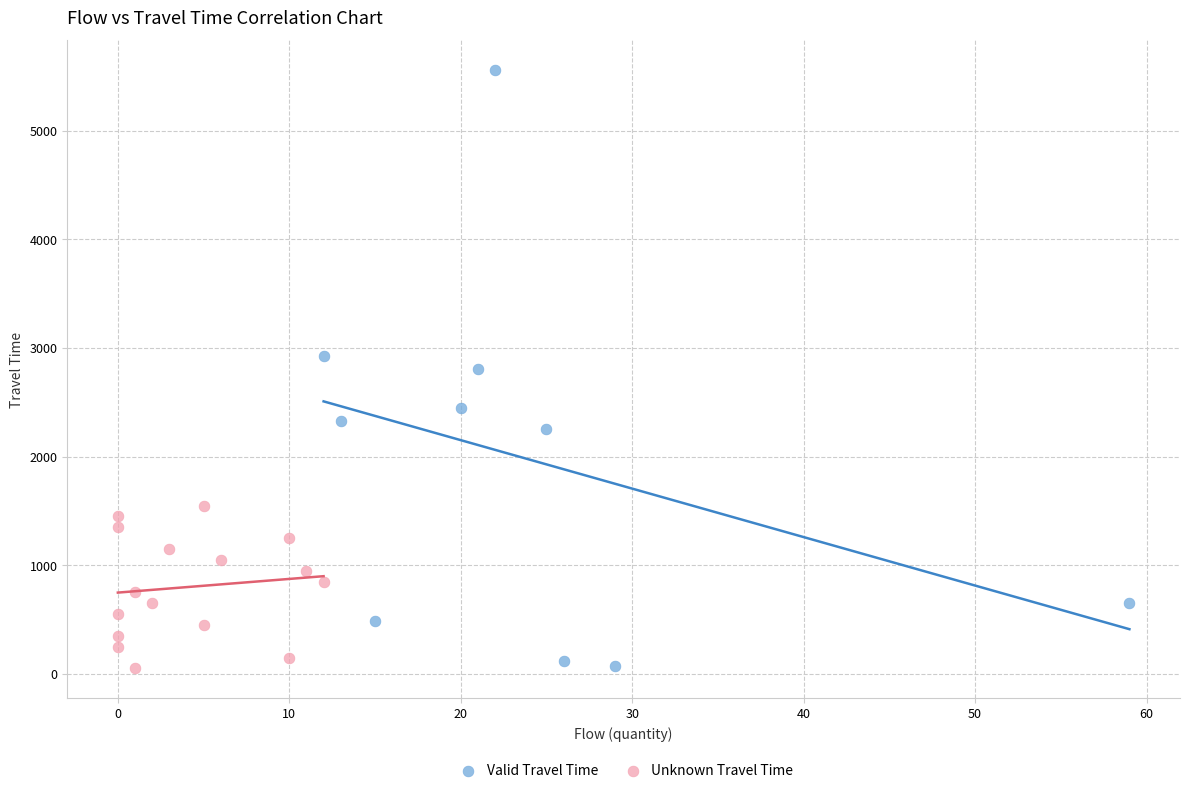

What are all the series names shown in the legend?

Valid Travel Time, Unknown Travel Time